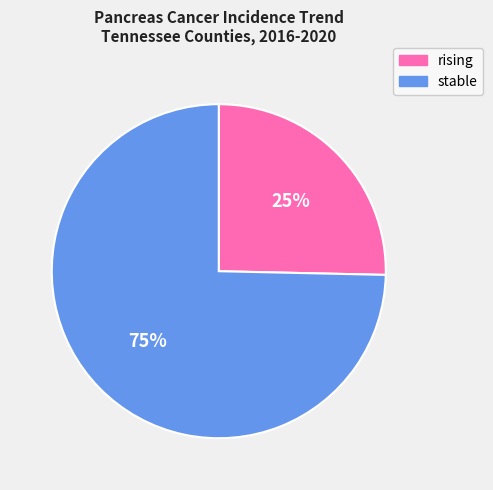

Is there any slice that represents more than half of the pie?

Yes